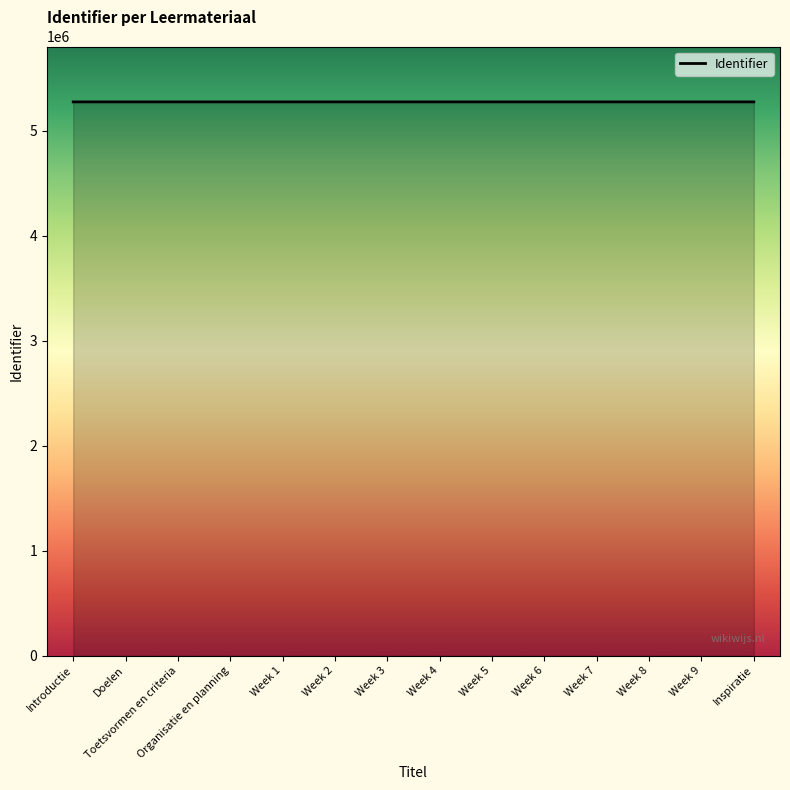

The chart shows a value of 7702489 at Toetsvormen en criteria. True or false?

False